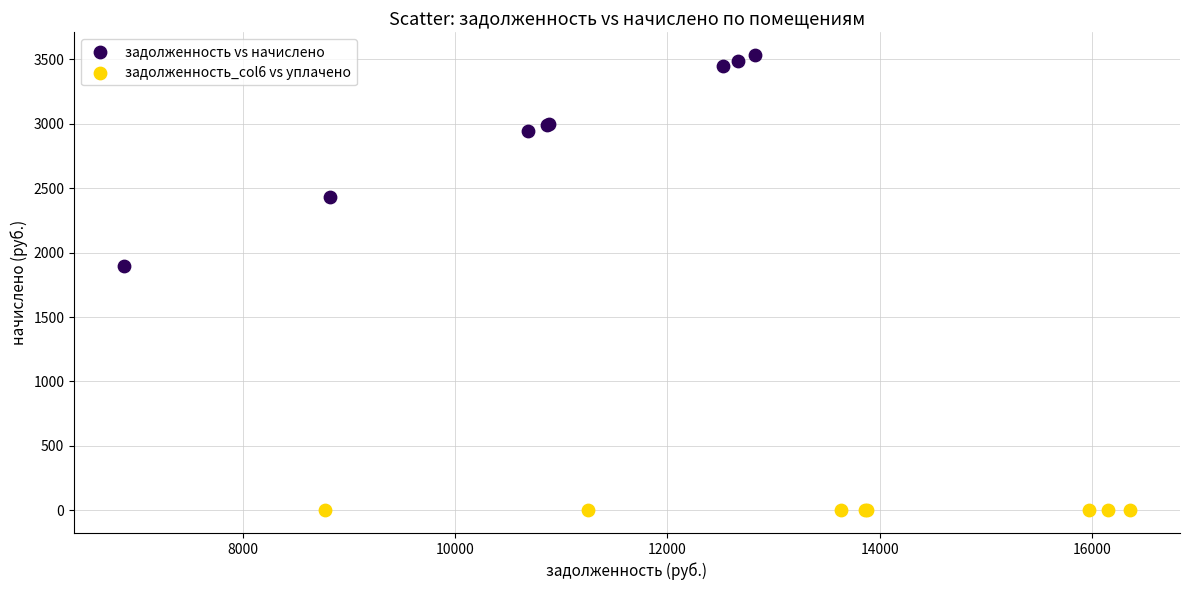

Which series contains the highest Y value?

задолженность vs начислено